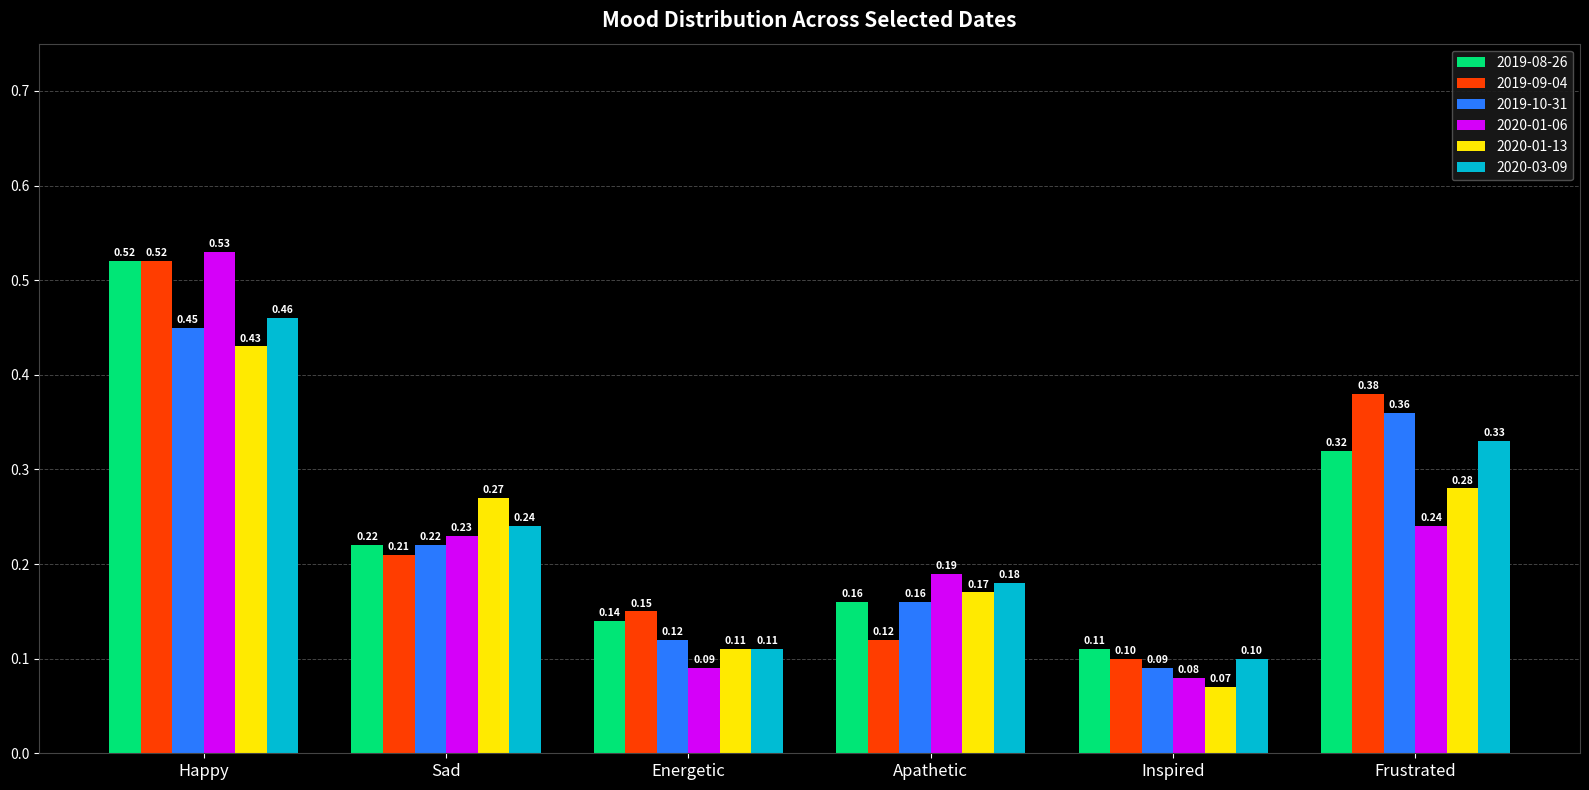

Rank the categories by 2020-03-09 value from lowest to highest.

Inspired, Energetic, Apathetic, Sad, Frustrated, Happy